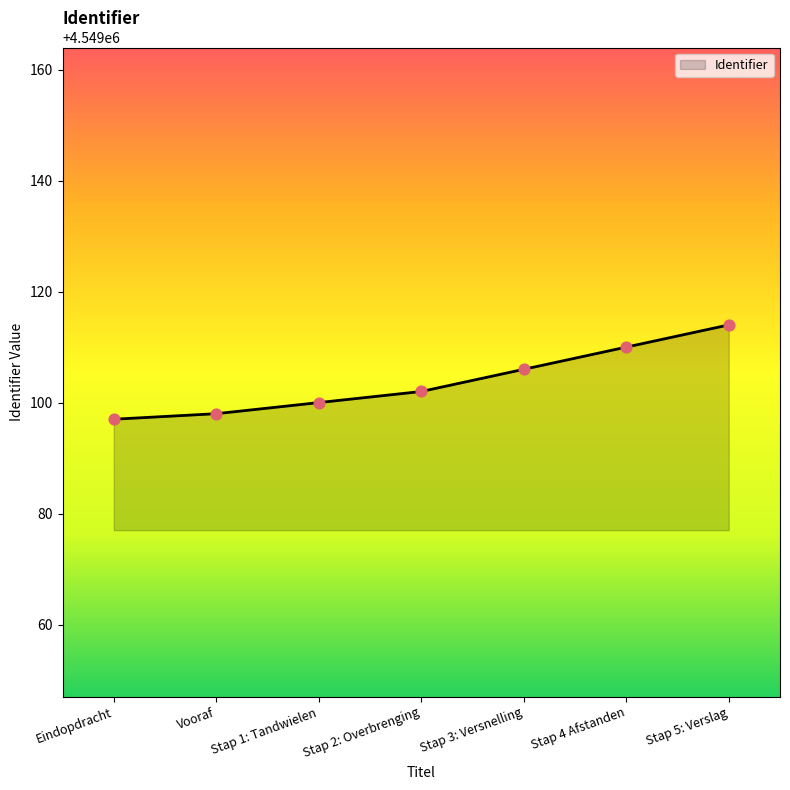

What is the ratio of the value at Eindopdracht to the value at Stap 1: Tandwielen?

1.0